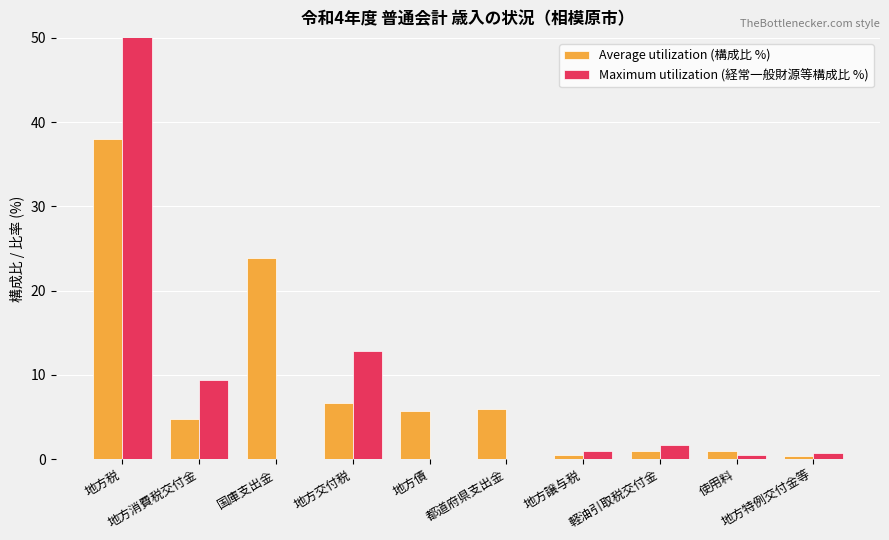

Reading right to left, what are all the values shown in this chart?

Average utilization (構成比 %): 0.3	0.9	0.9	0.5	5.9	5.7	6.7	23.9	4.7	38.0
Maximum utilization (経常一般財源等構成比 %): 0.7	0.5	1.7	1.0	0.0	0.0	12.8	0.0	9.4	70.9